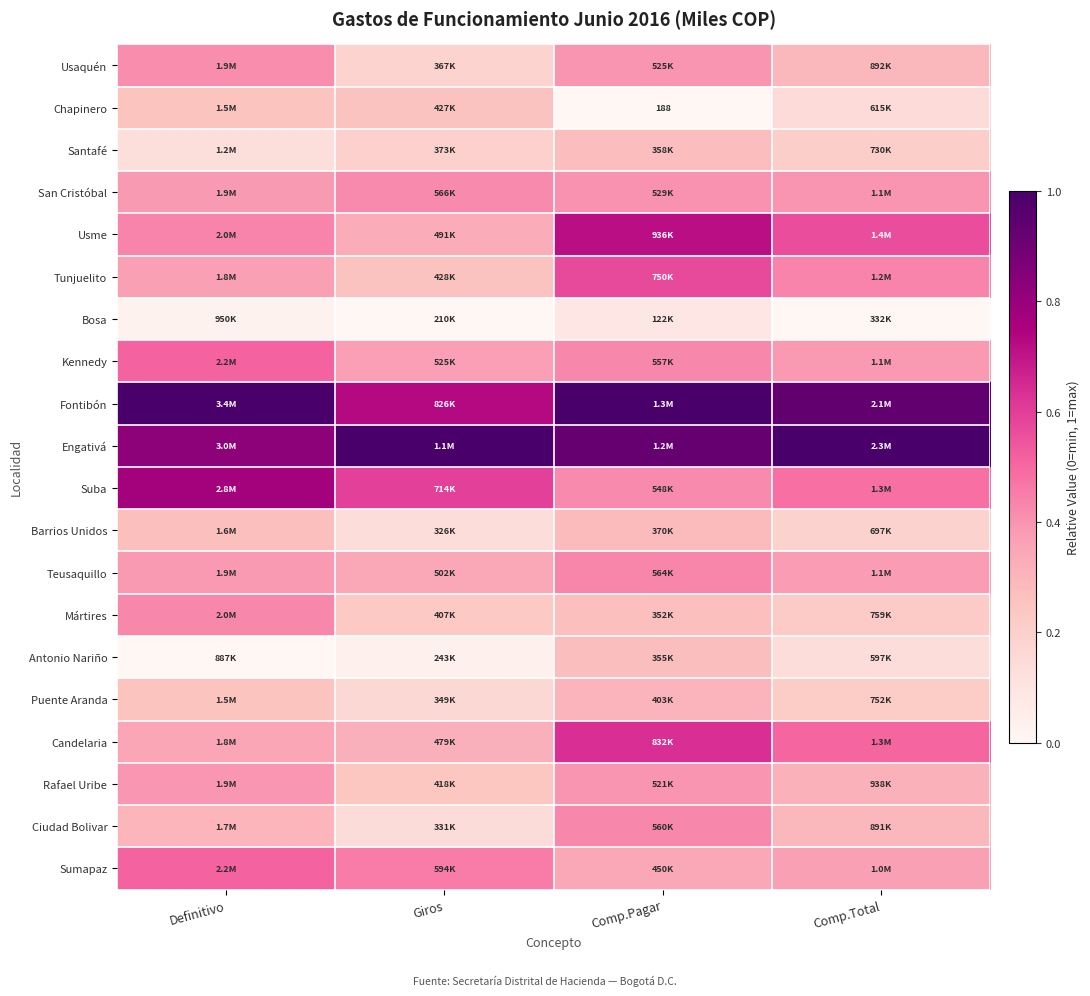

The Teusaquillo series shows 0.3 at Giros. True or false?

True